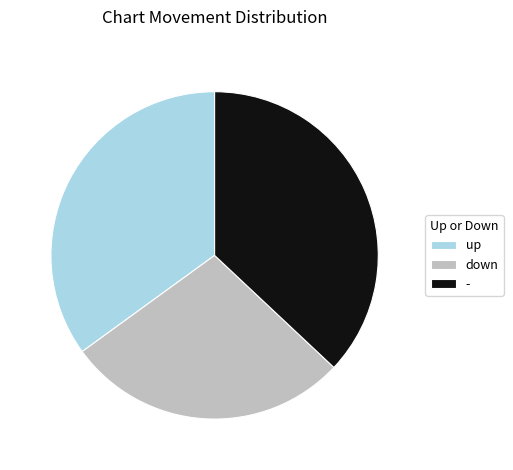

Do down and up together represent more than half of the pie?

Yes